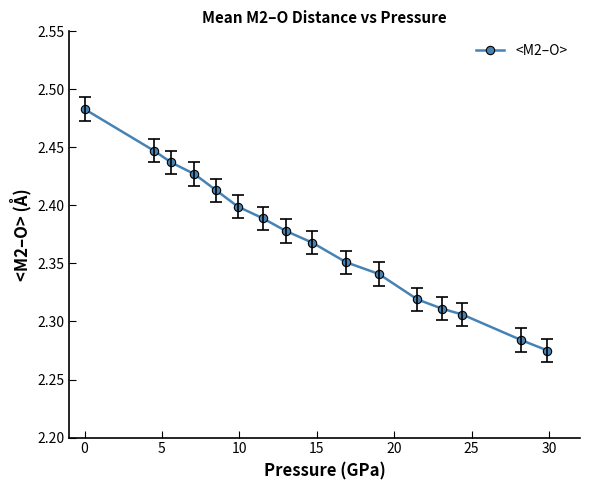

What is the sum of all values?

37.9